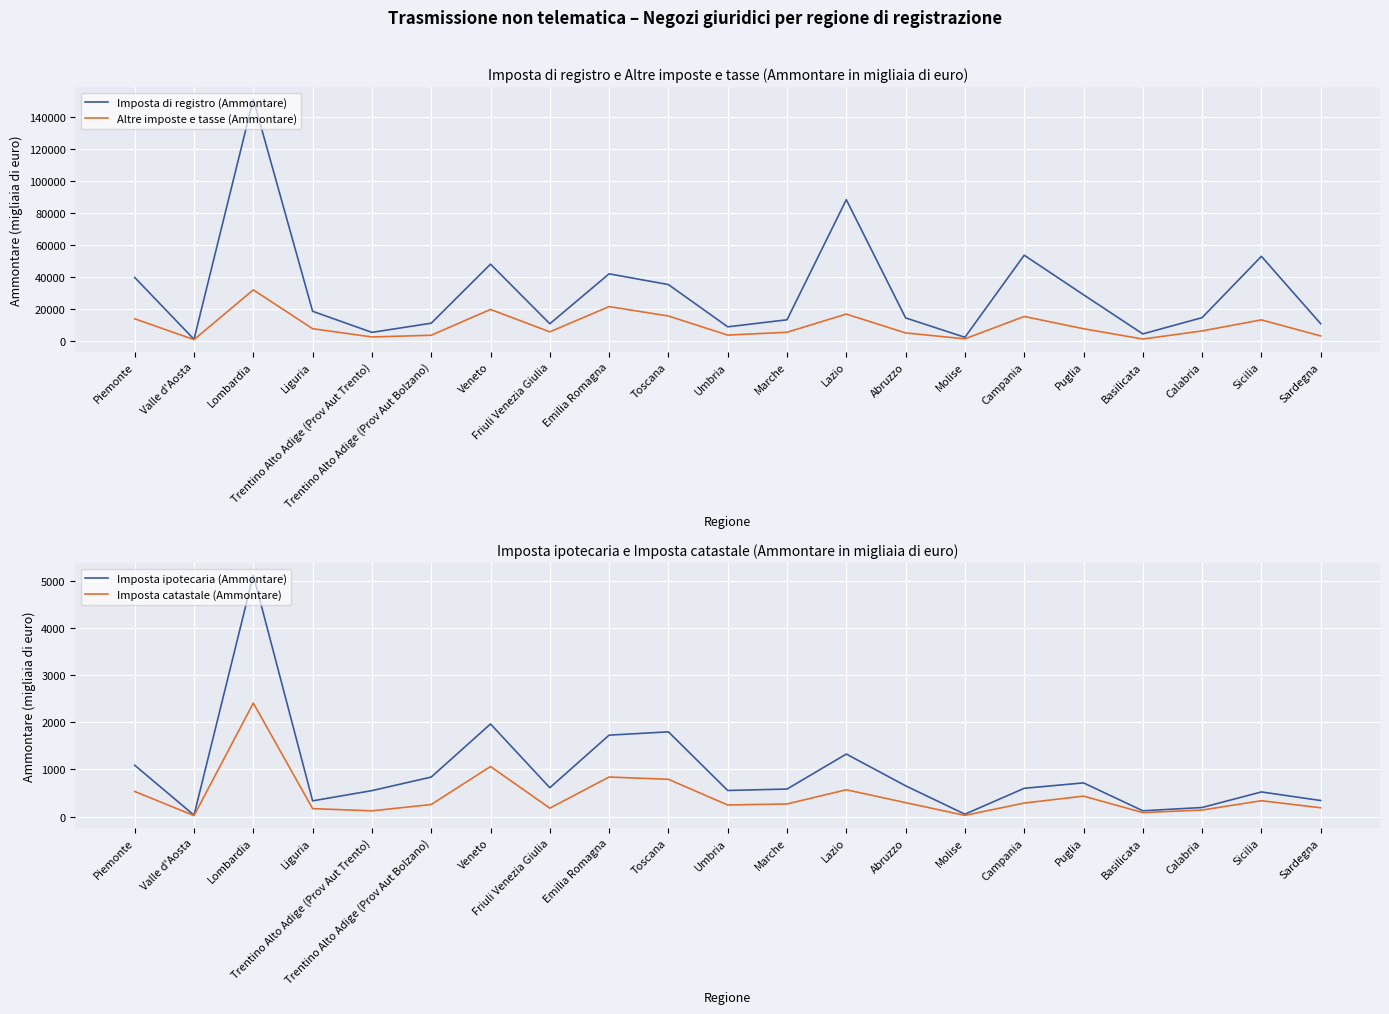

Rank the series by their maximum value, from lowest to highest.

Imposta catastale (Ammontare), Imposta ipotecaria (Ammontare), Altre imposte e tasse (Ammontare), Imposta di registro (Ammontare)